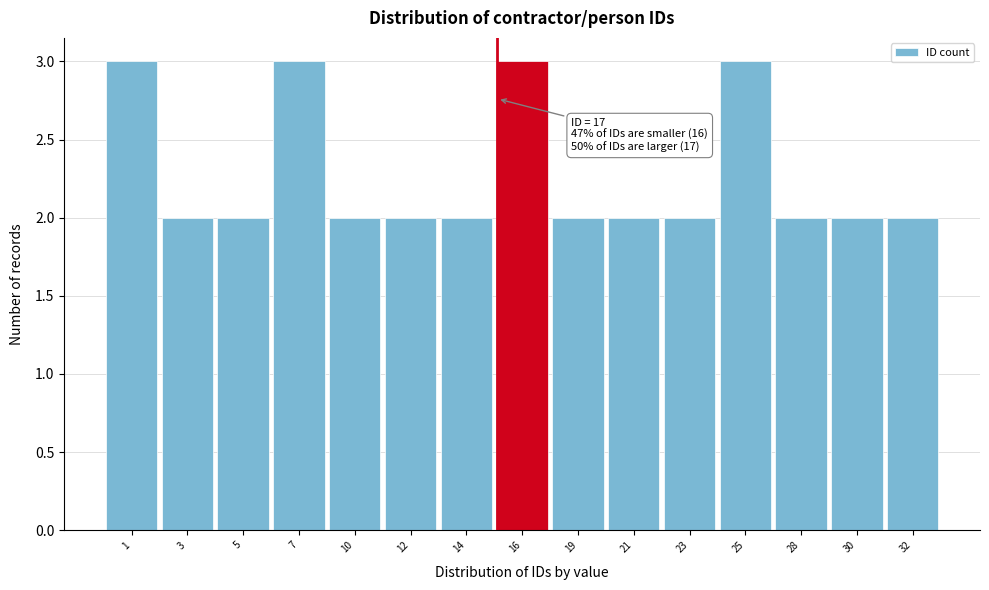

Reading left to right, list all the values displayed in this chart.

1=3	3=2	5=2	7=3	10=2	12=2	14=2	16=3	19=2	21=2	23=2	25=3	28=2	30=2	32=2